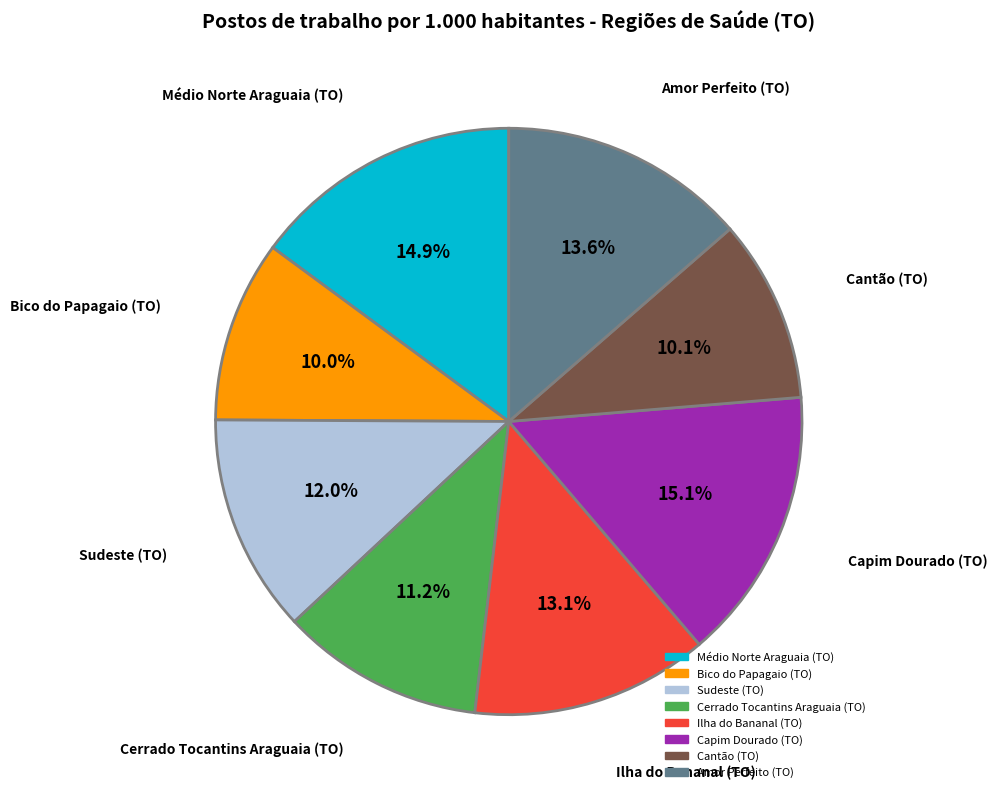

Combined, do Amor Perfeito (TO) and Cantão (TO) account for over 50%?

No